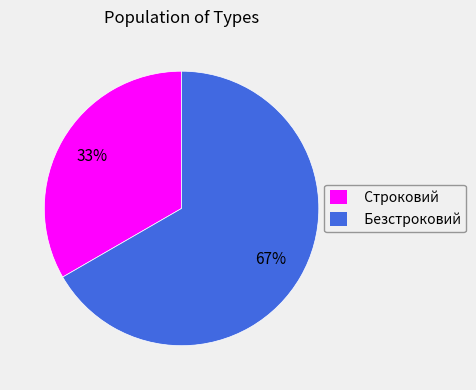

To the nearest percent, what percentage of the pie is Безстроковий?

67%